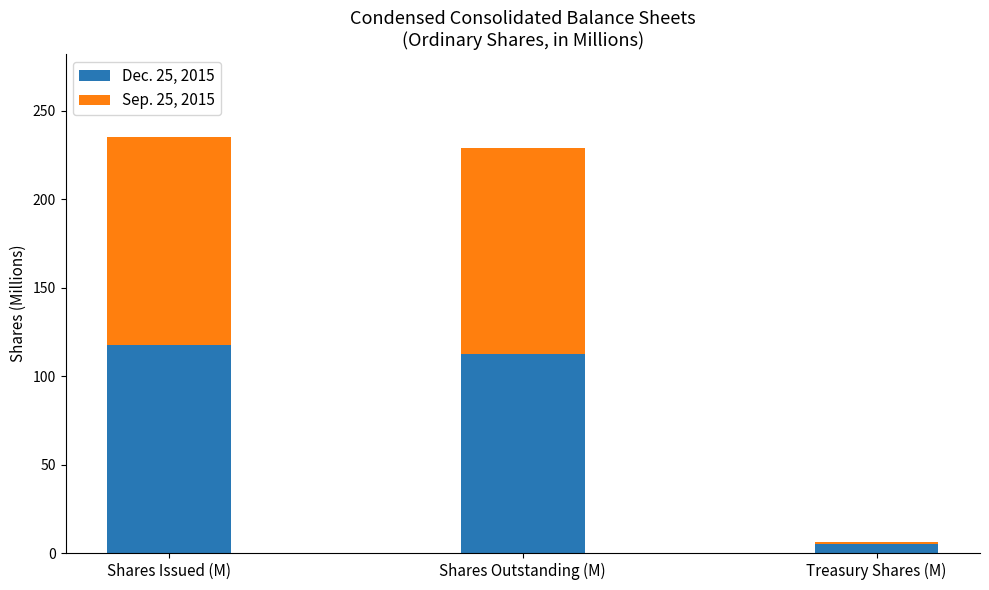

How many bars are there in total?

3